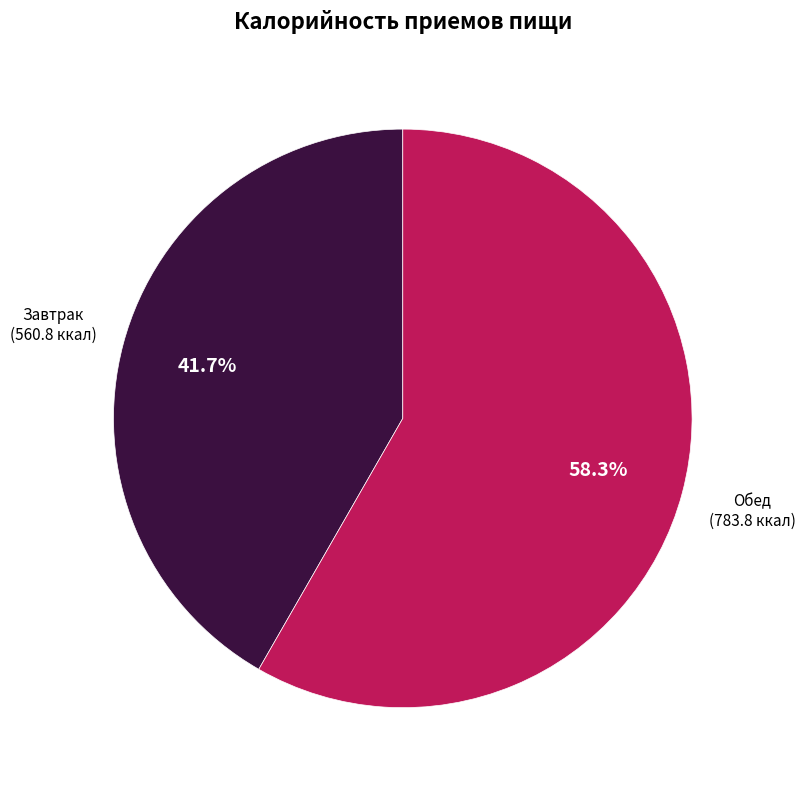

What percentage is the Обед slice, to the nearest percent?

58%